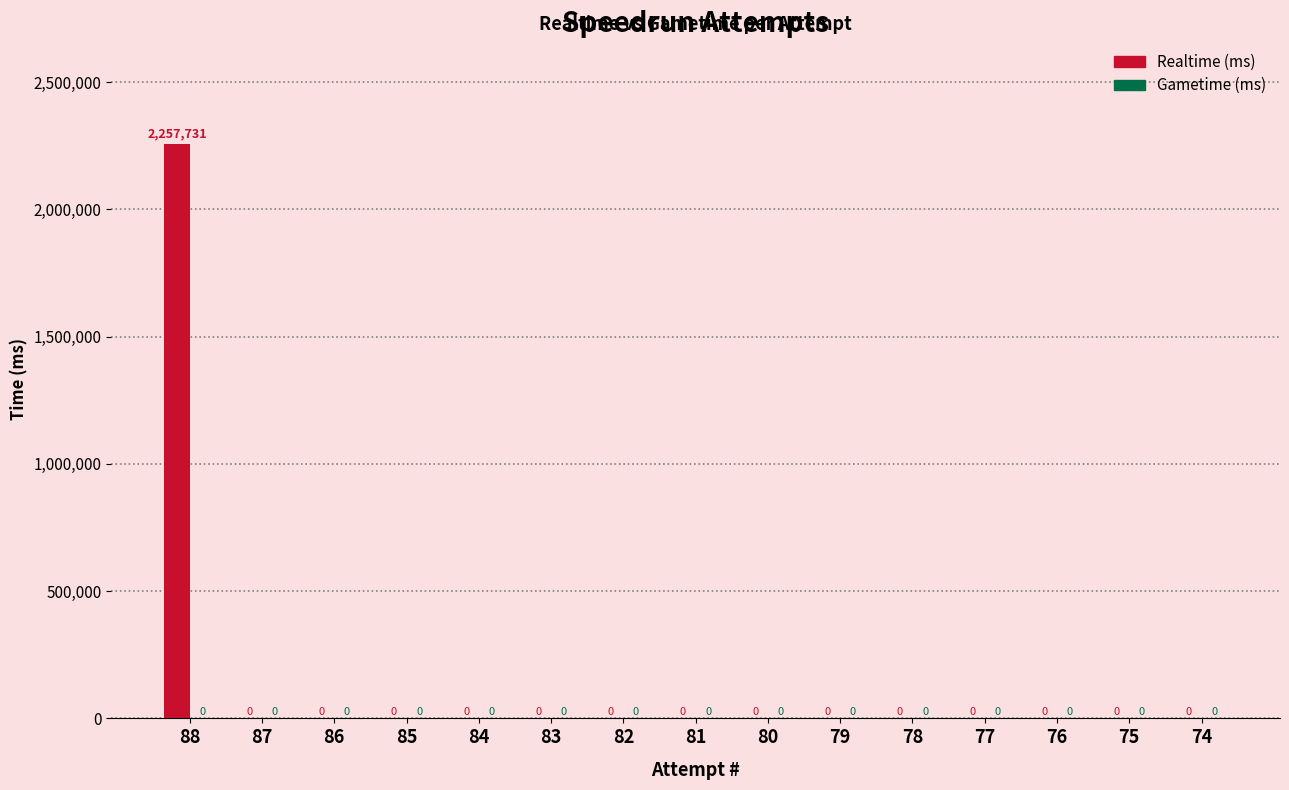

Between 88 and 77, which is larger?

88